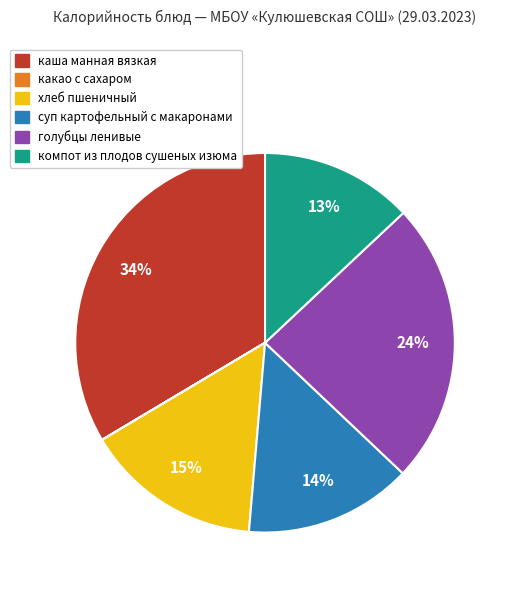

Is хлеб пшеничный the majority of the pie?

No